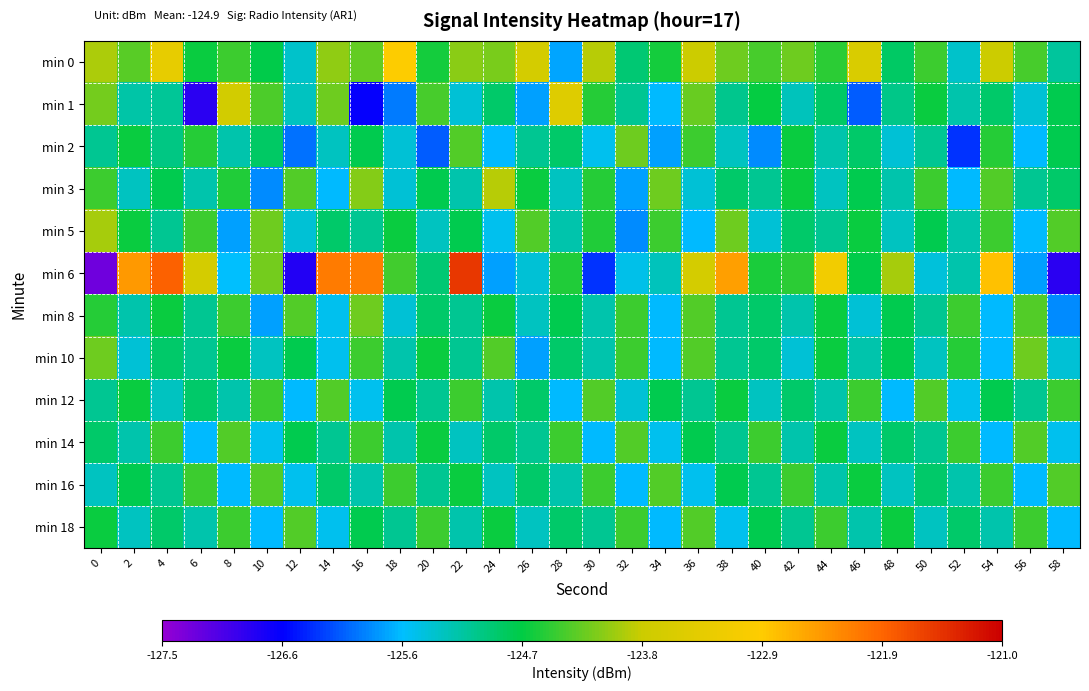

What is the smallest value displayed?

-127.3